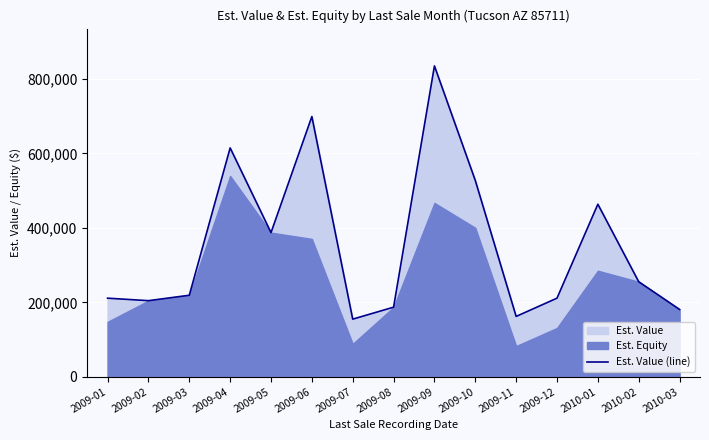

Reading left to right, extract all data points from this chart.

2009-01=211257	2009-02=204547	2009-03=219117	2009-04=614958	2009-05=387385	2009-06=699255	2009-07=154930	2009-08=187060	2009-09=835244	2009-10=527597	2009-11=162259	2009-12=211294	2010-01=463676	2010-02=255406	2010-03=180959